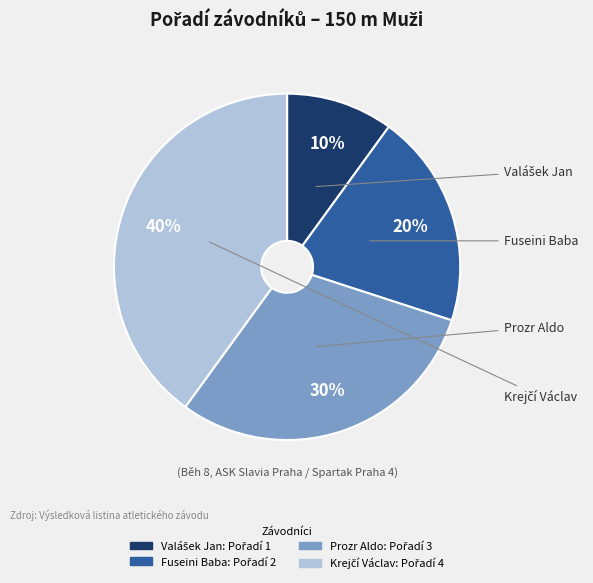

To the nearest percent, what is the difference between the largest and smallest slice percentages?

30%